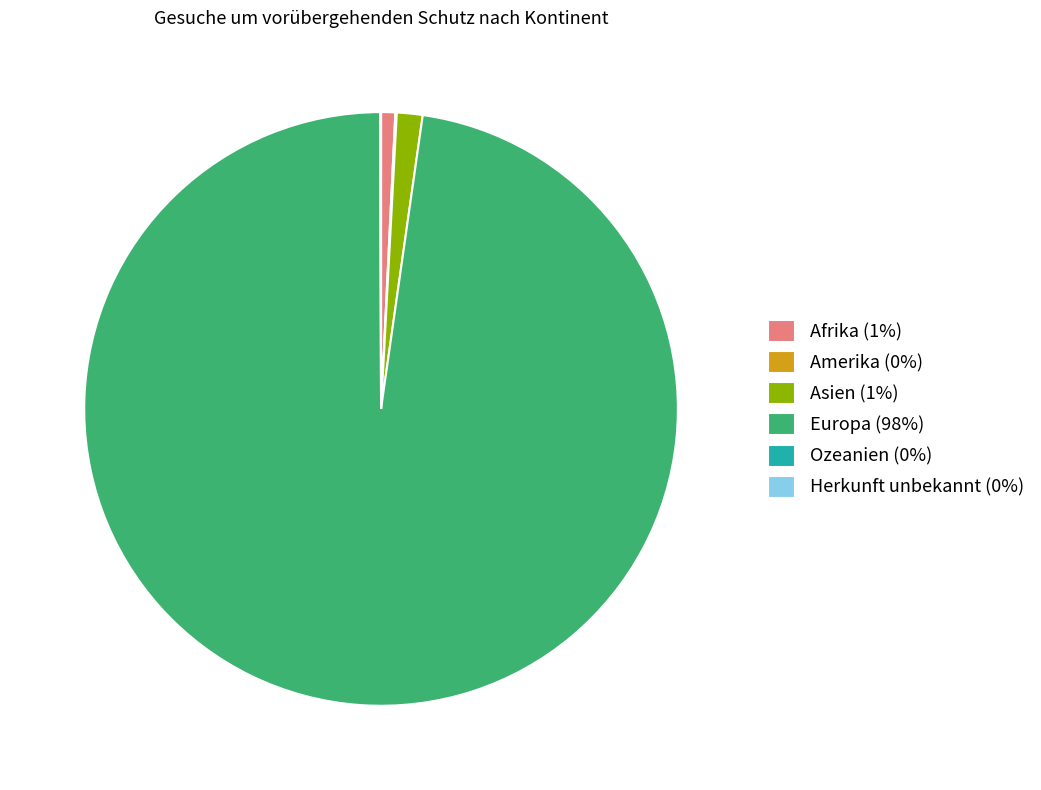

Does Afrika (1%) represent more than half of the total?

No